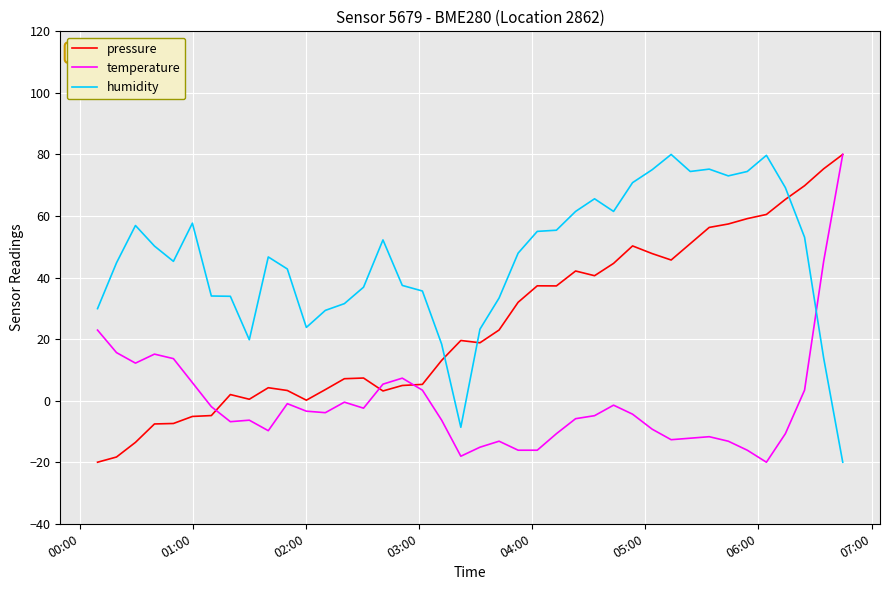

List the series in order of their overall mean, lowest first.

temperature, pressure, humidity